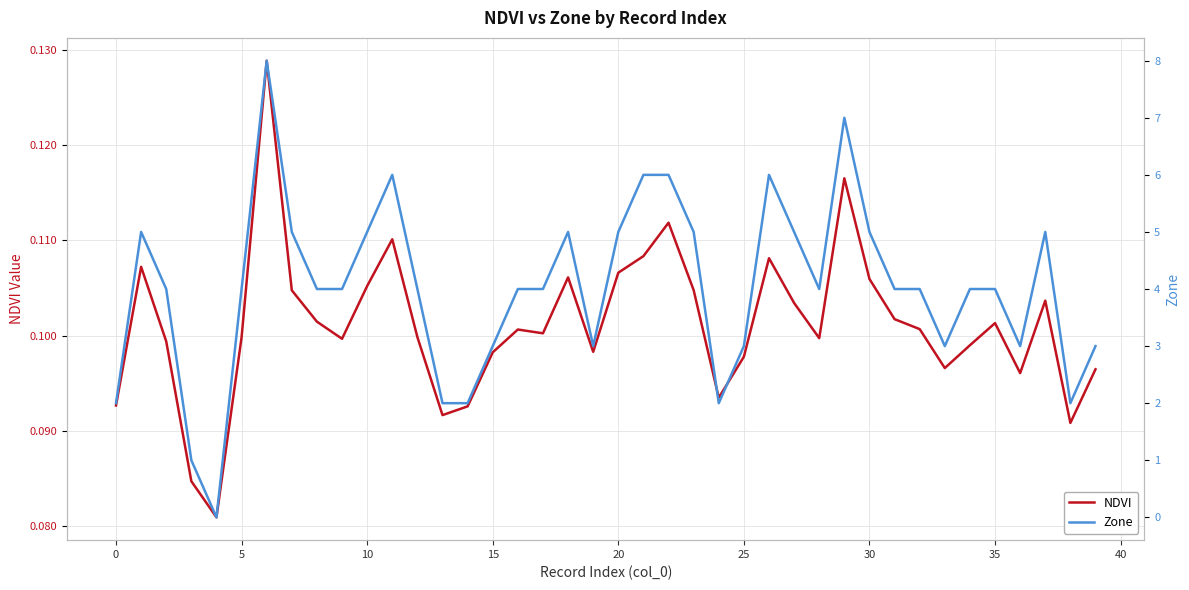

True or false: Zone has a value of 5.0 at 18.

True